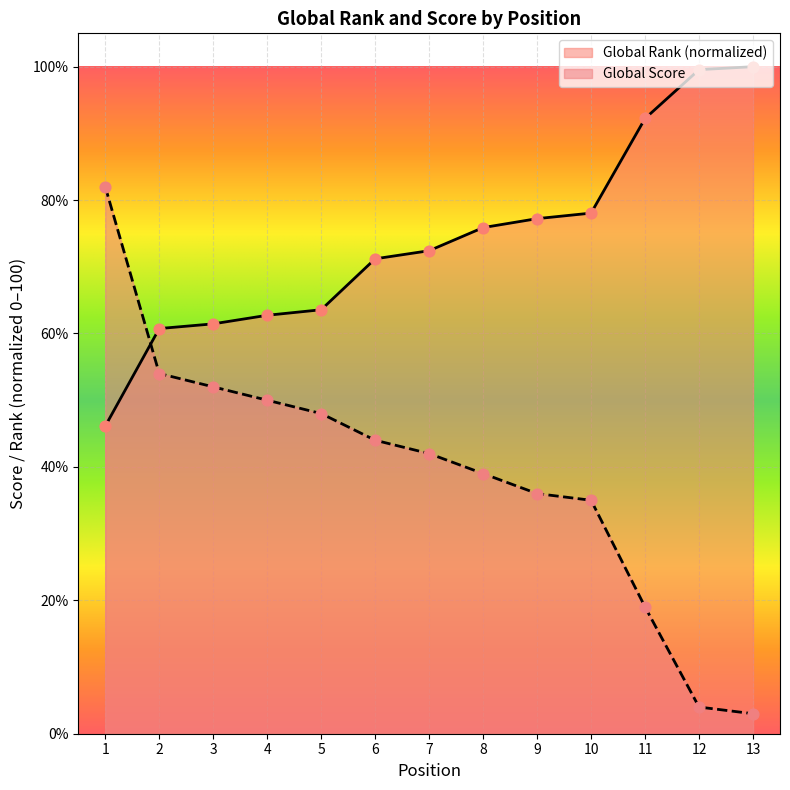

At which category is the sum across all series the highest?

1